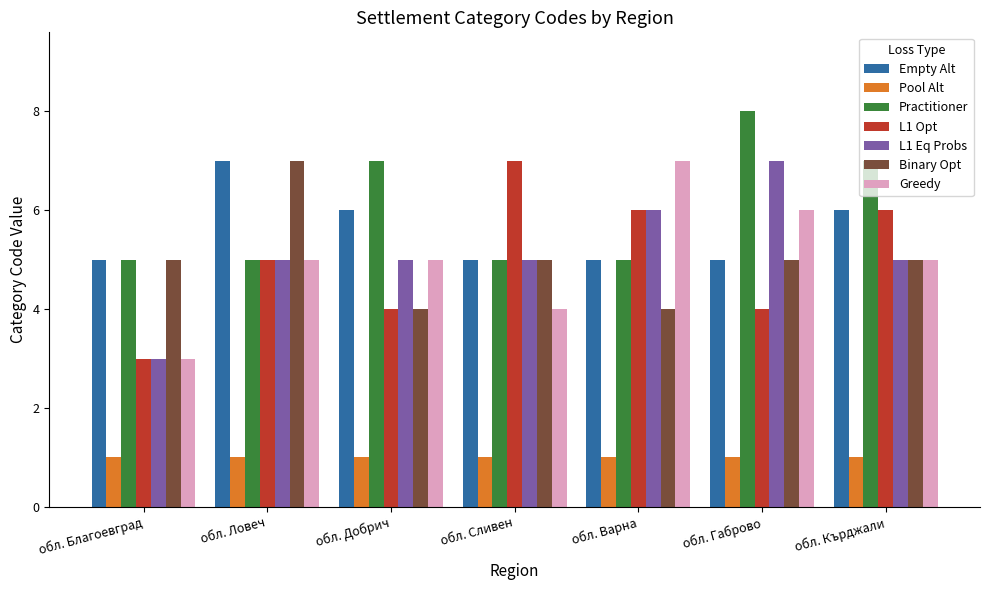

What is the difference between the maximum and minimum values in the Greedy series?

4